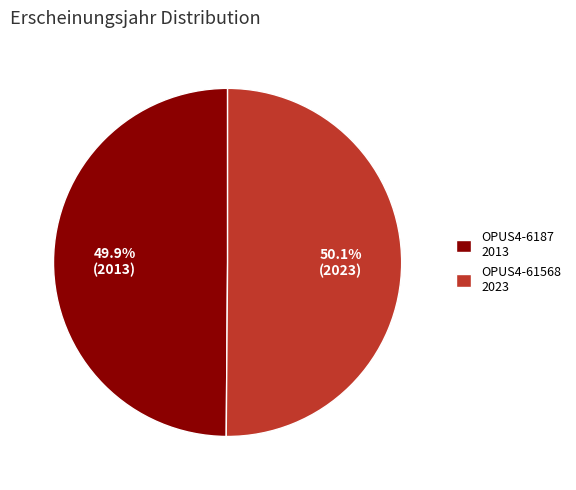

Approximately how many times larger is the value at OPUS4-61568 2023 compared to OPUS4-6187 2013?

1.0